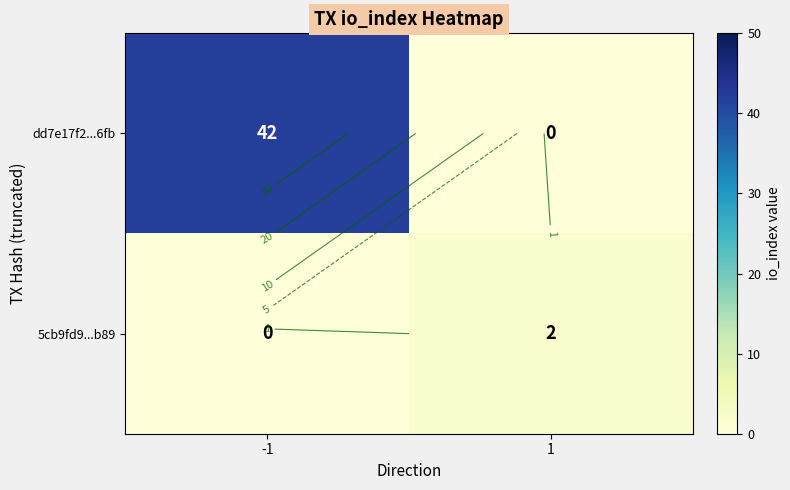

Which has a higher value, 1 or -1?

-1